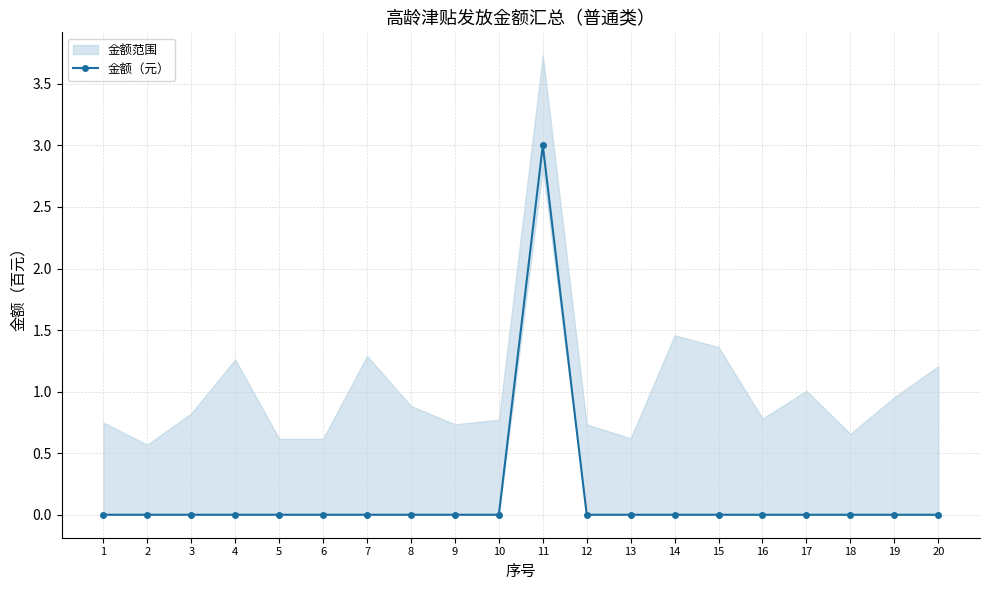

How many points are higher than both their immediate neighbors (excluding endpoints)?

1